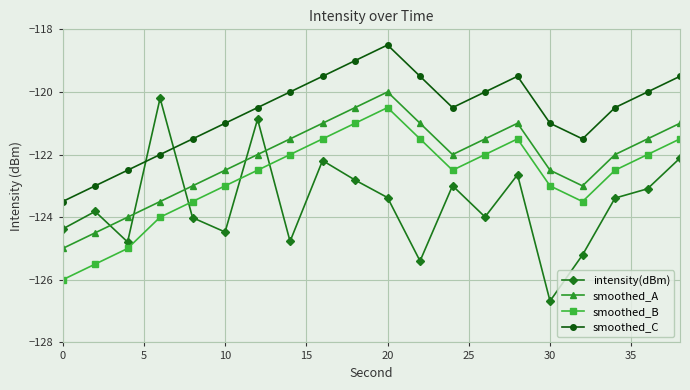

Count the number of data series in this chart.

4